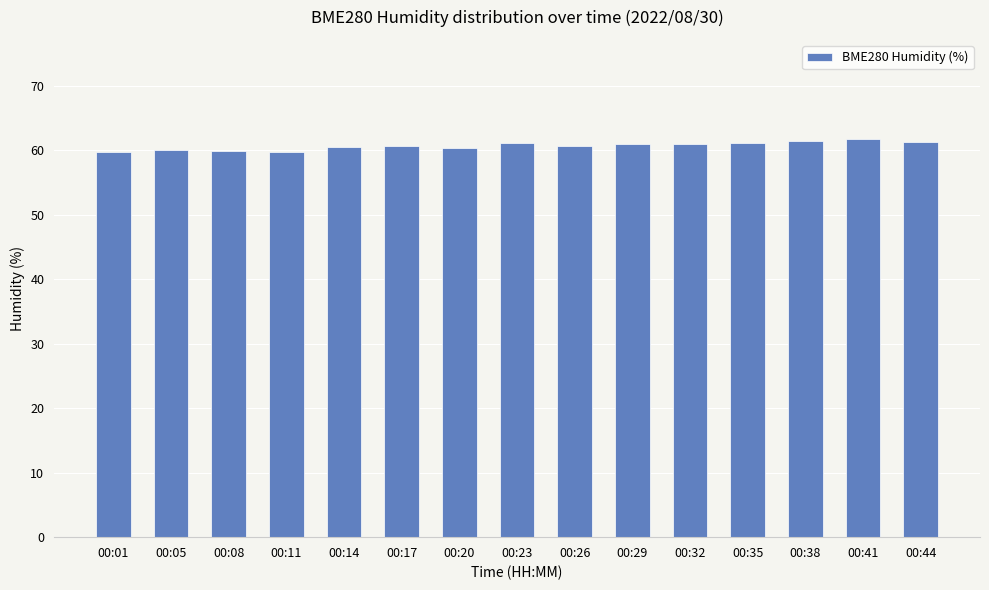

The chart shows a value of 17.6 at 00:23. True or false?

False